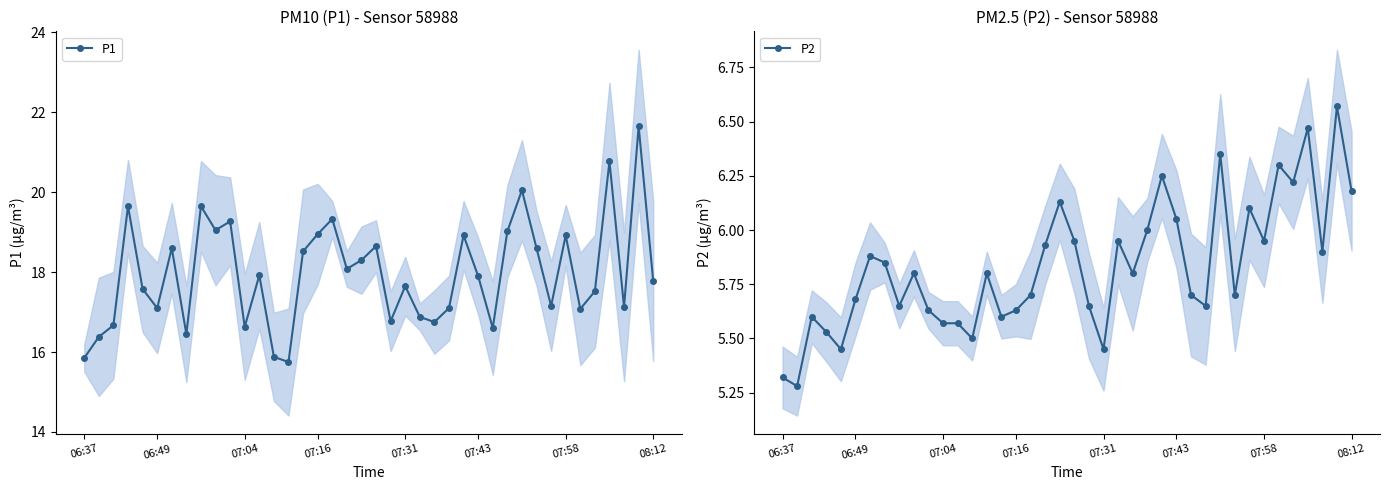

Is it true that P1 equals 10.6 at 24?

False